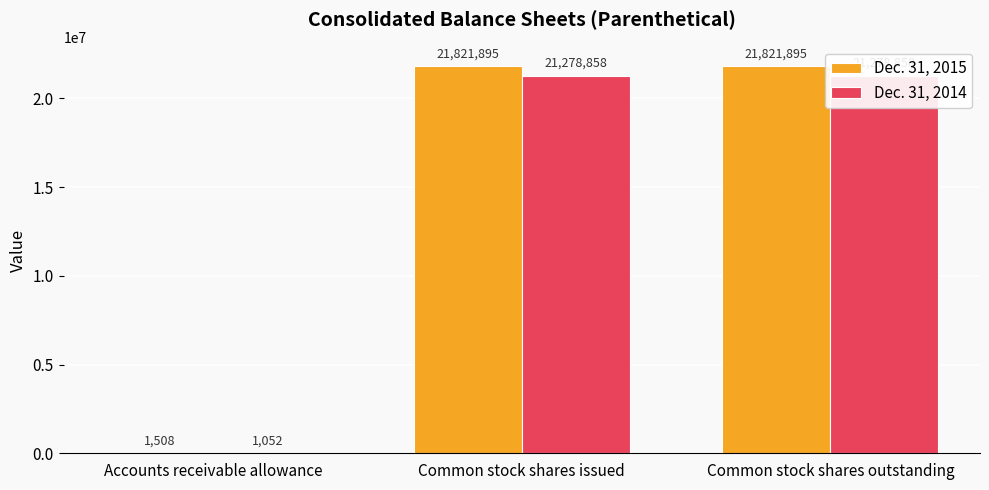

Rank the series by their average value, from lowest to highest.

Dec. 31, 2014, Dec. 31, 2015